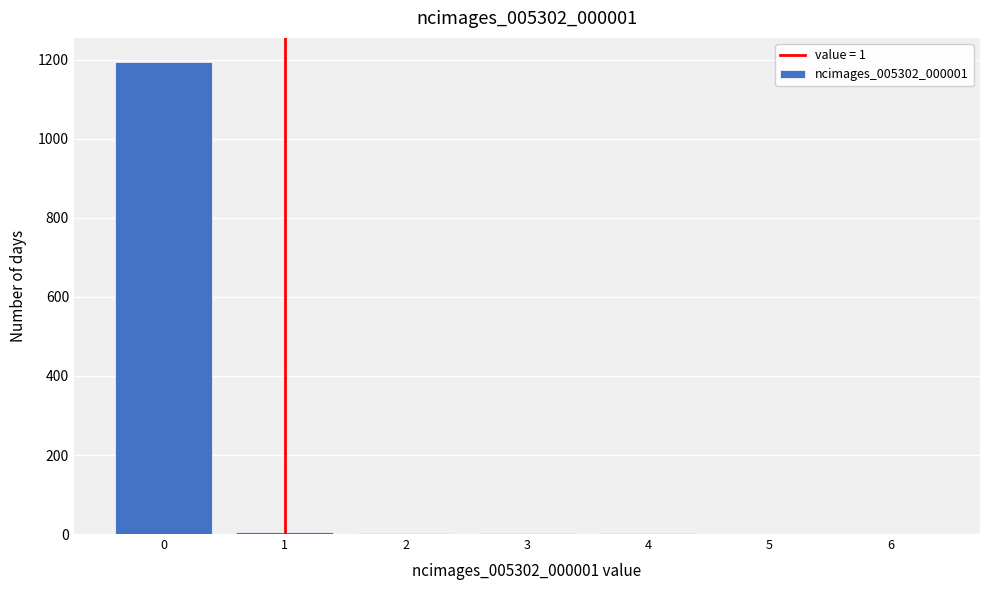

What is the sum of all values?

1209